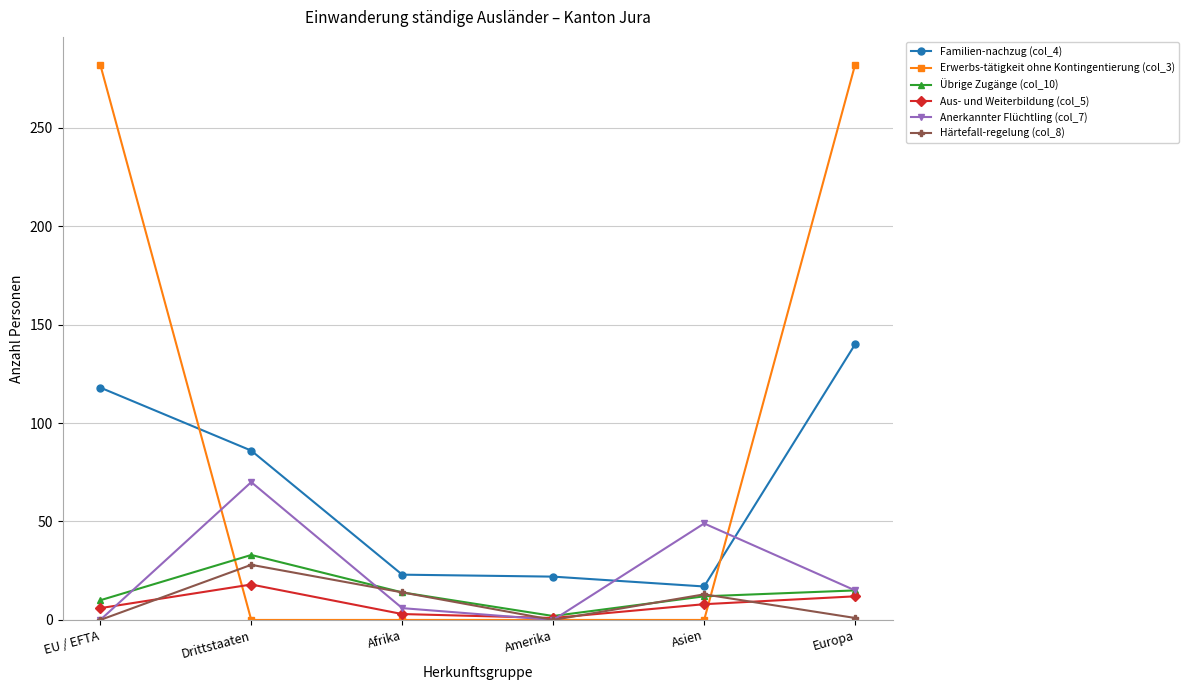

The value of Erwerbs-tätigkeit ohne Kontingentierung (col_3) at Asien is 0. True or false?

True